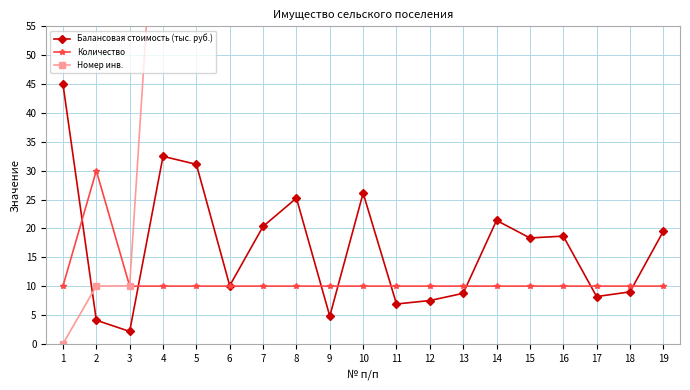

How many intersections are there between Балансовая стоимость (тыс. руб.) and Количество?

8